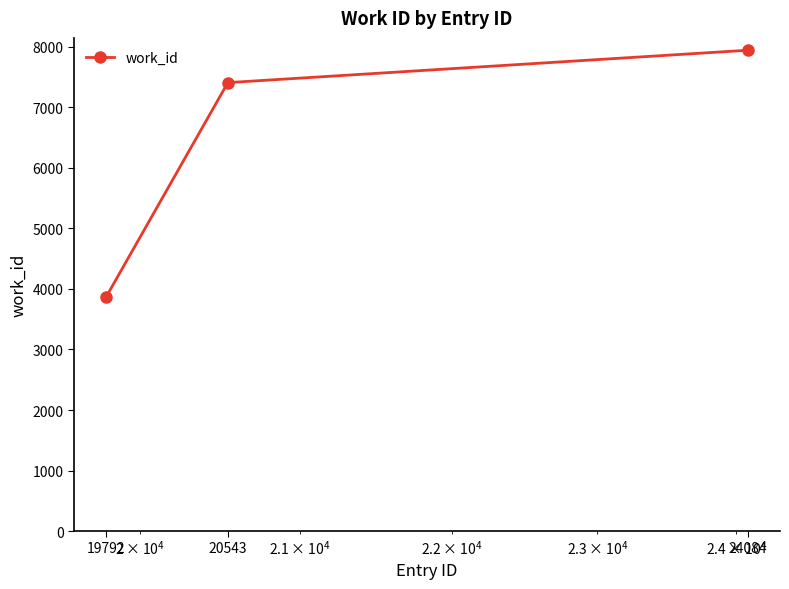

What is the minimum value shown in the chart?

3866